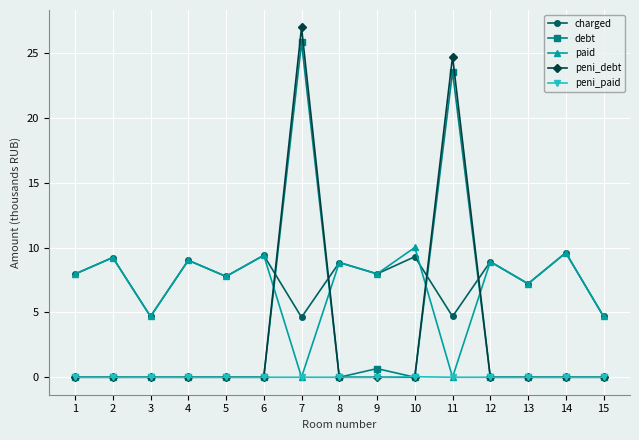

True or false: peni_debt and paid cross at least once.

True